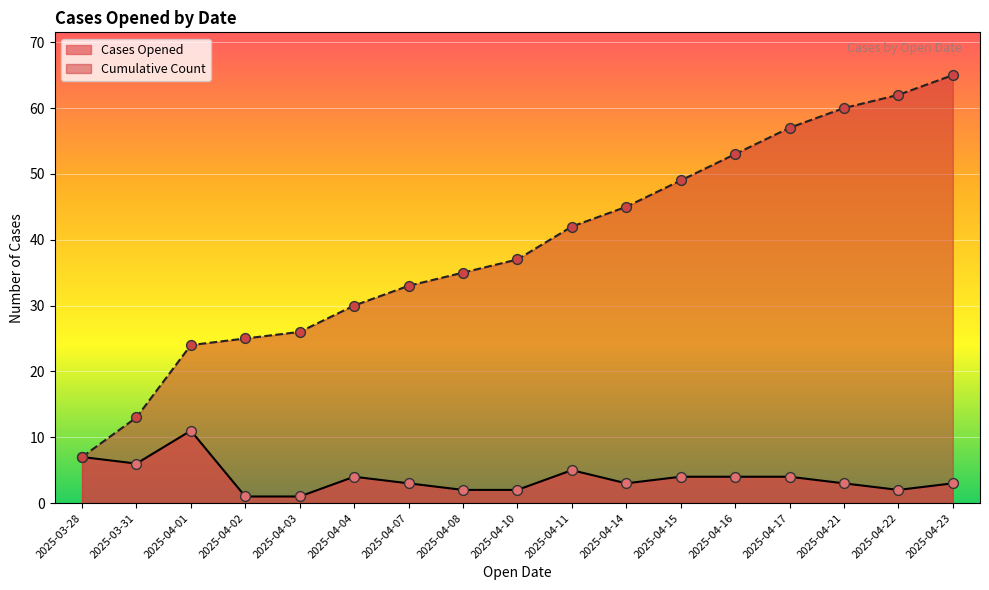

At which category is the sum across all series the highest?

2025-04-23